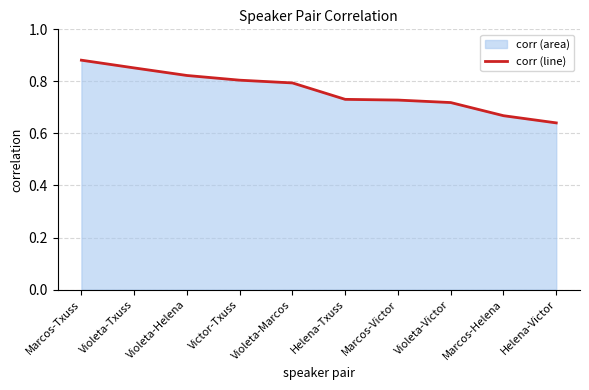

True or false: the data shows 0.9 at Marcos-Txuss.

True